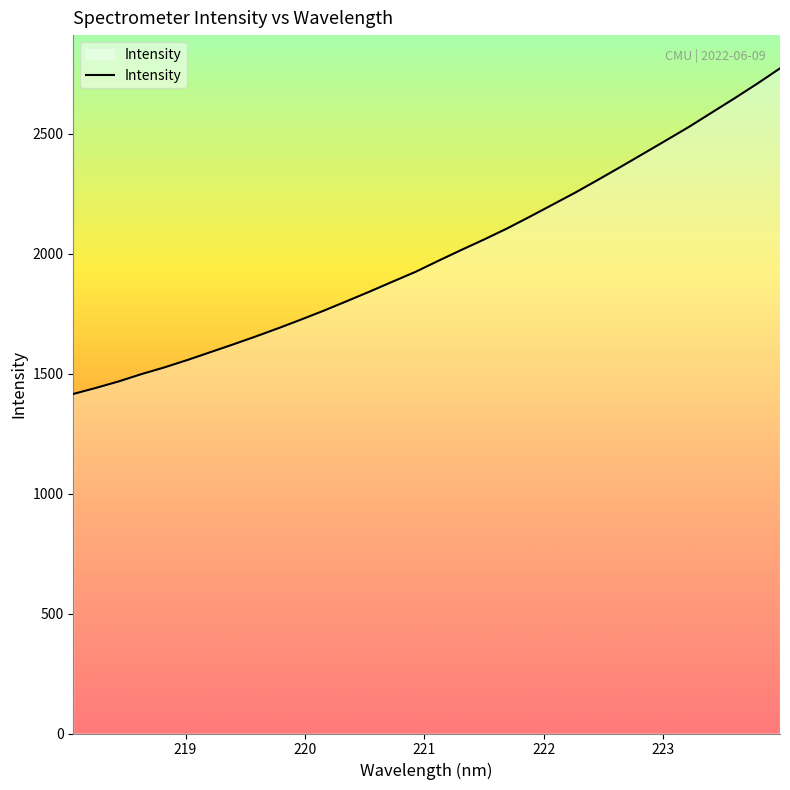

What is the greatest value displayed?

2773.5